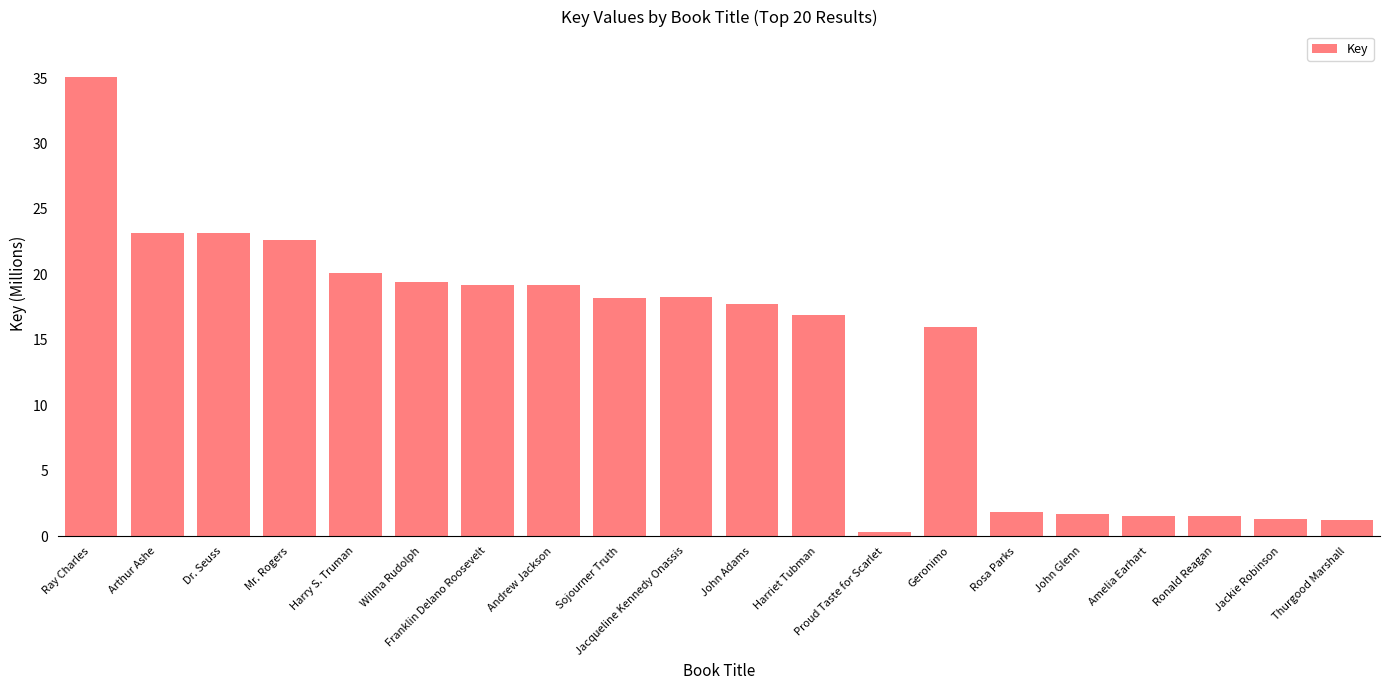

What is the label of the 19th bar from the left?

Jackie Robinson